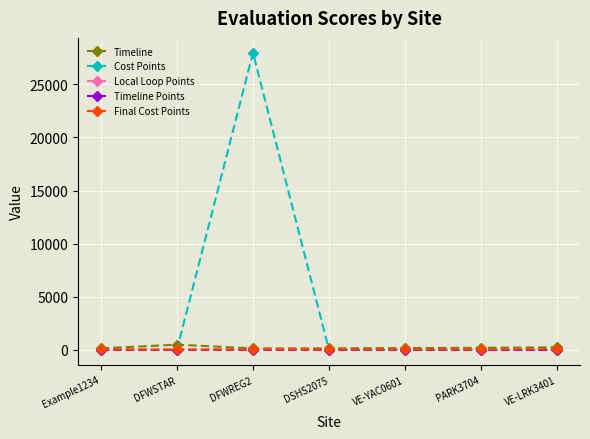

How many values in the Final Cost Points series exceed 50?

1